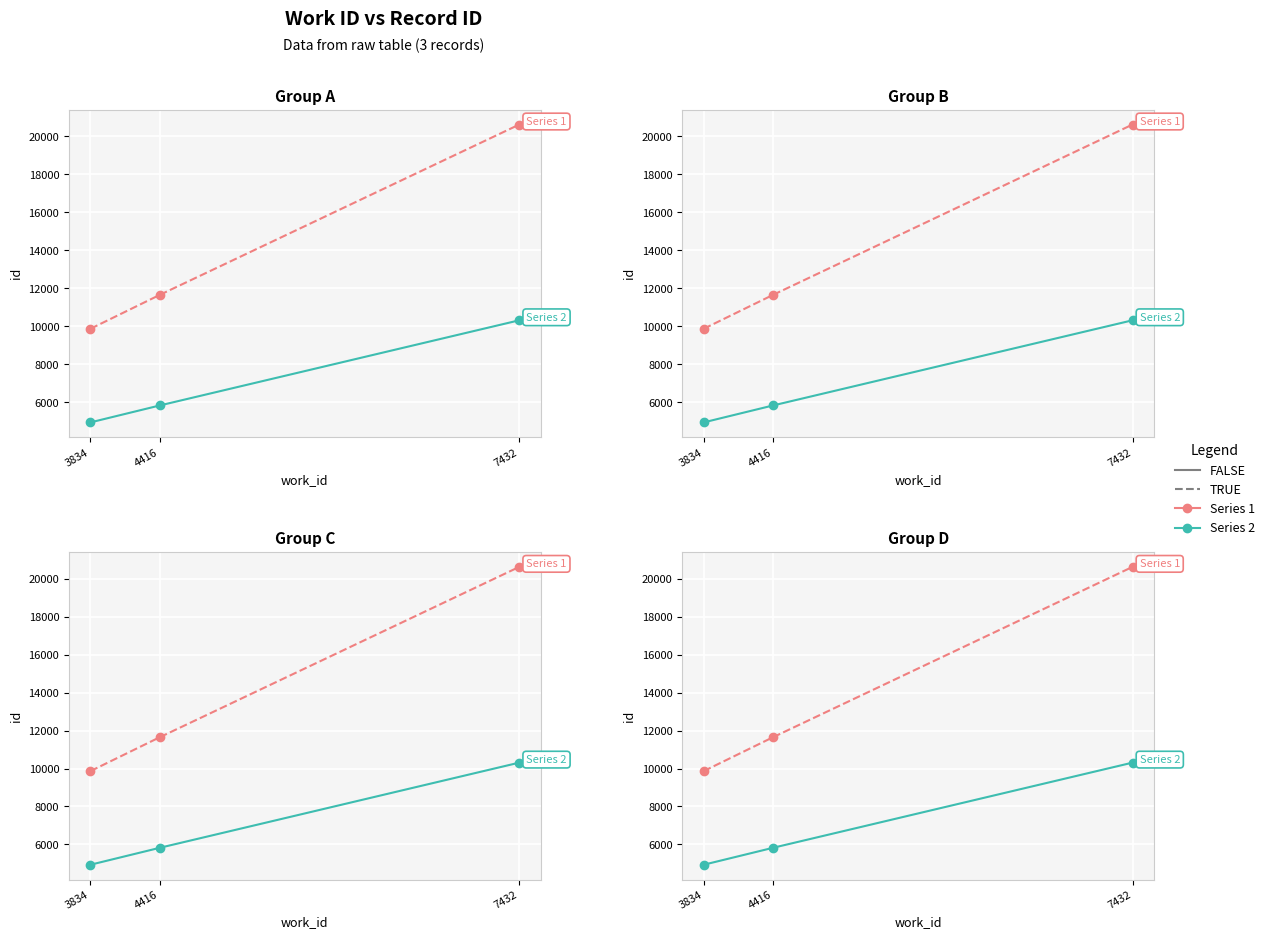

Reading left to right, list all the values displayed in this chart.

Series 1: 9865.0	11651.0	20623.0
Series 2: 4932.5	5825.5	10311.5